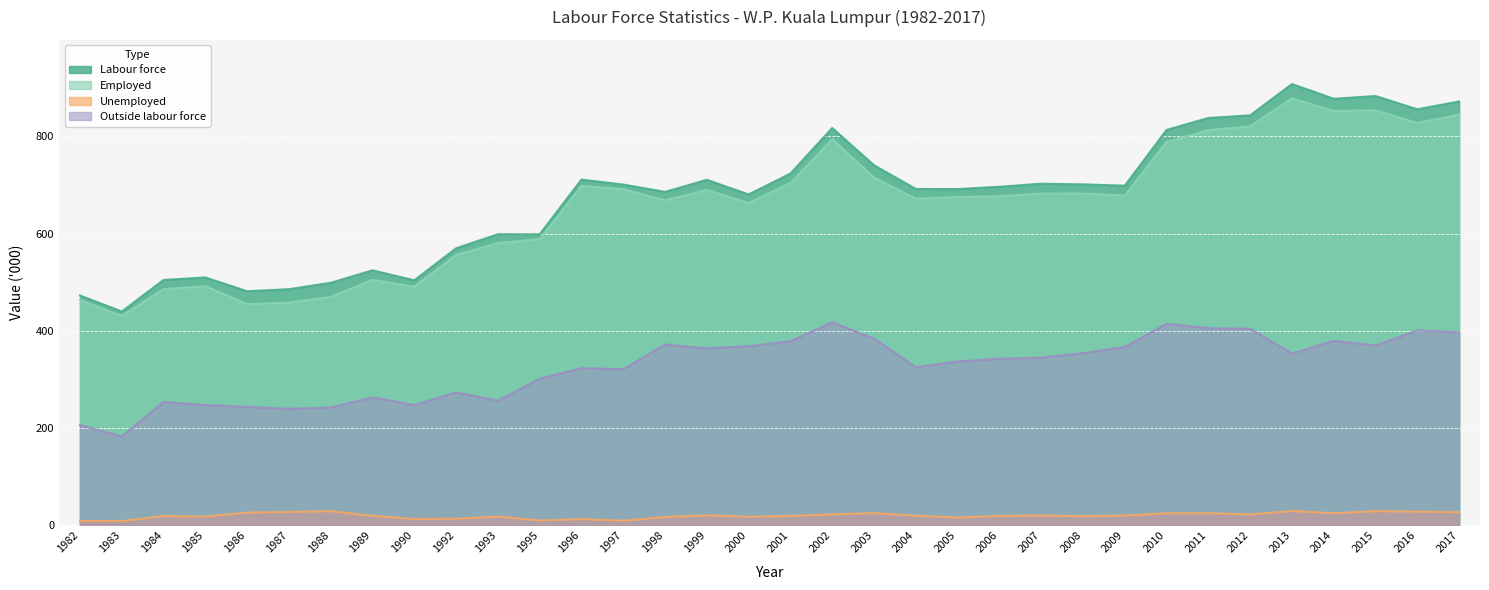

The Unemployed series shows 22.7 at 2002. True or false?

True